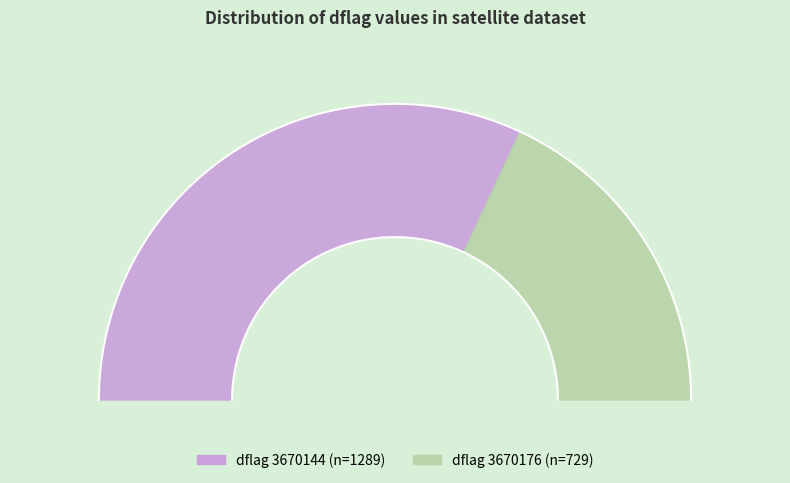

How many slices are in this pie chart?

2